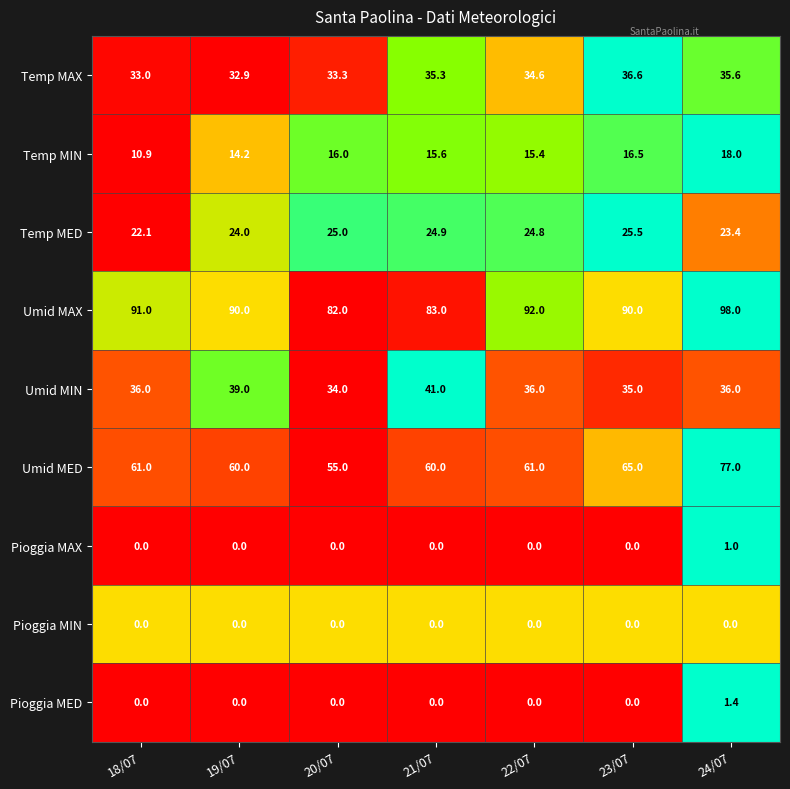

What is the average value of the Temp MIN series?

15.2